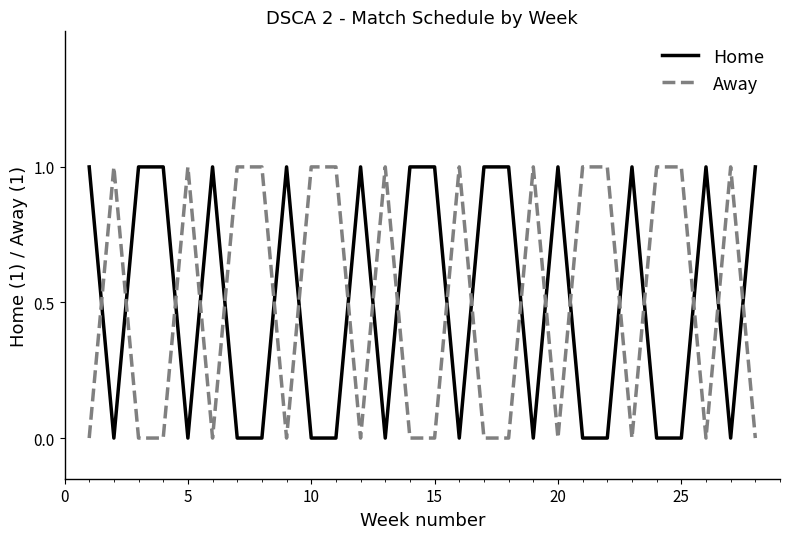

After their last crossing, which series has the higher values: Away or Home?

Home